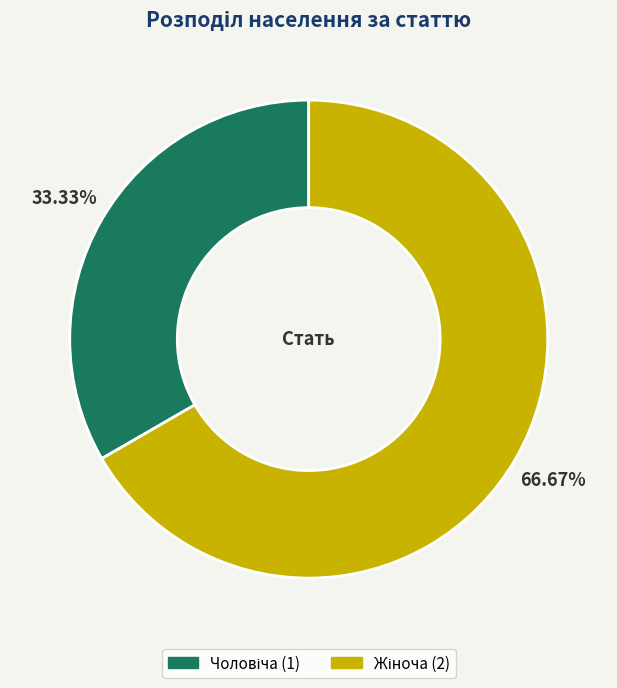

Is there a majority slice in this chart?

Yes